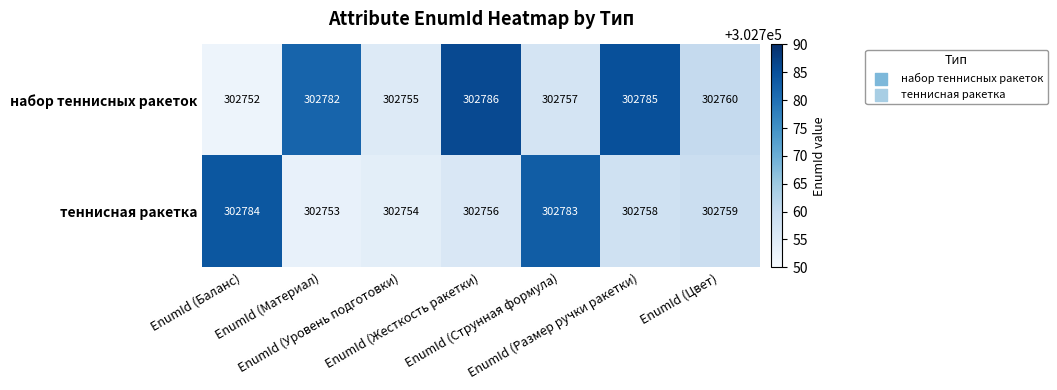

What is the average value of the набор теннисных ракеток series?

302768